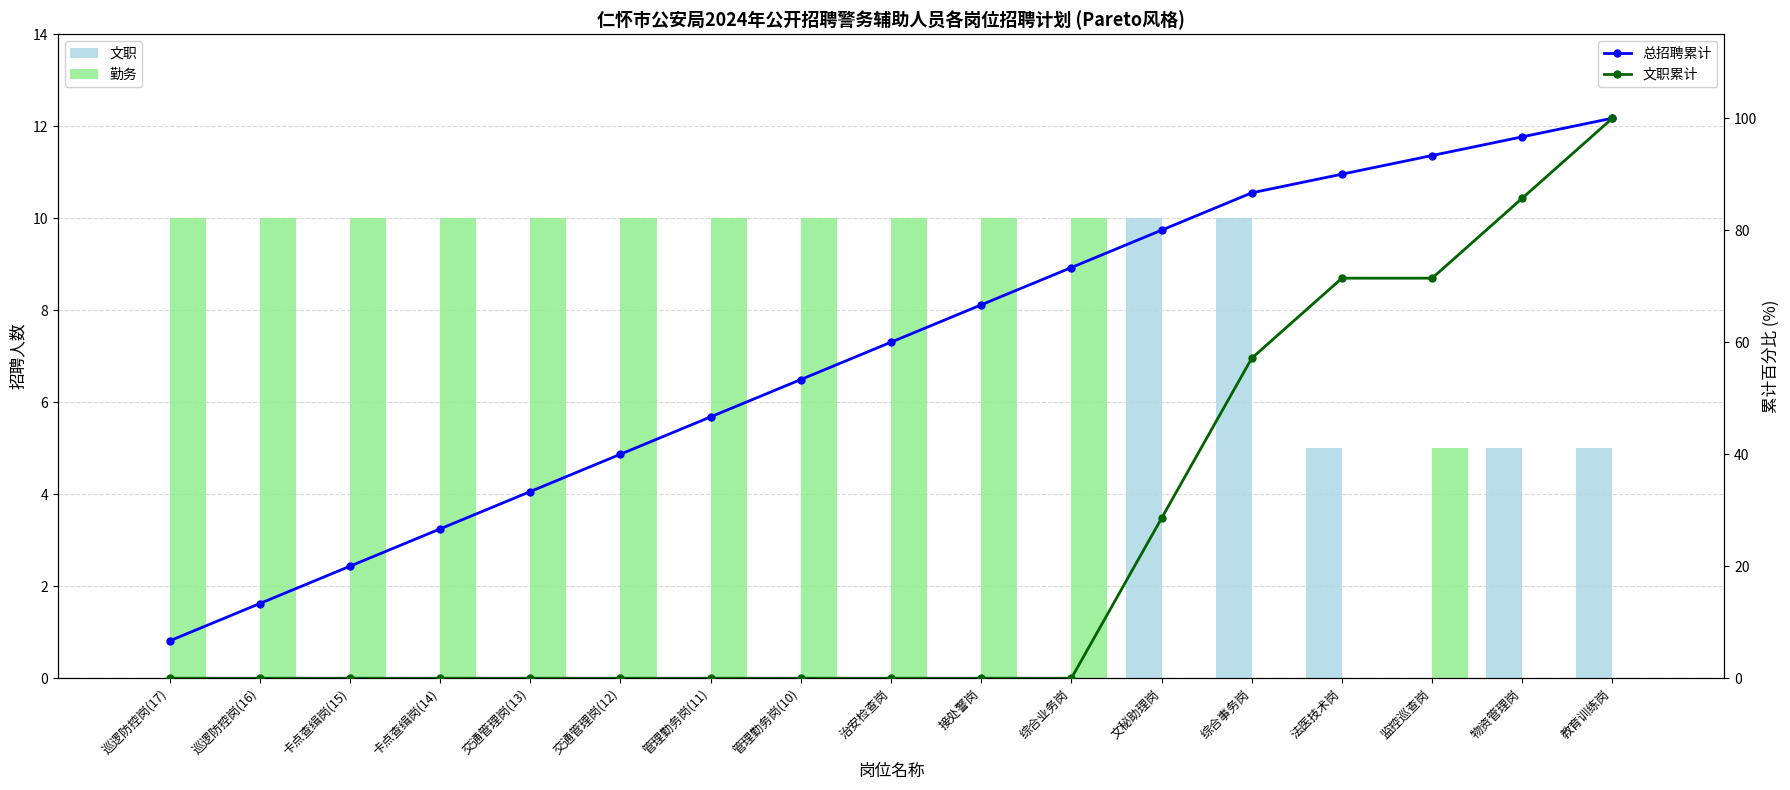

Which series has the largest total across all categories?

总招聘累计